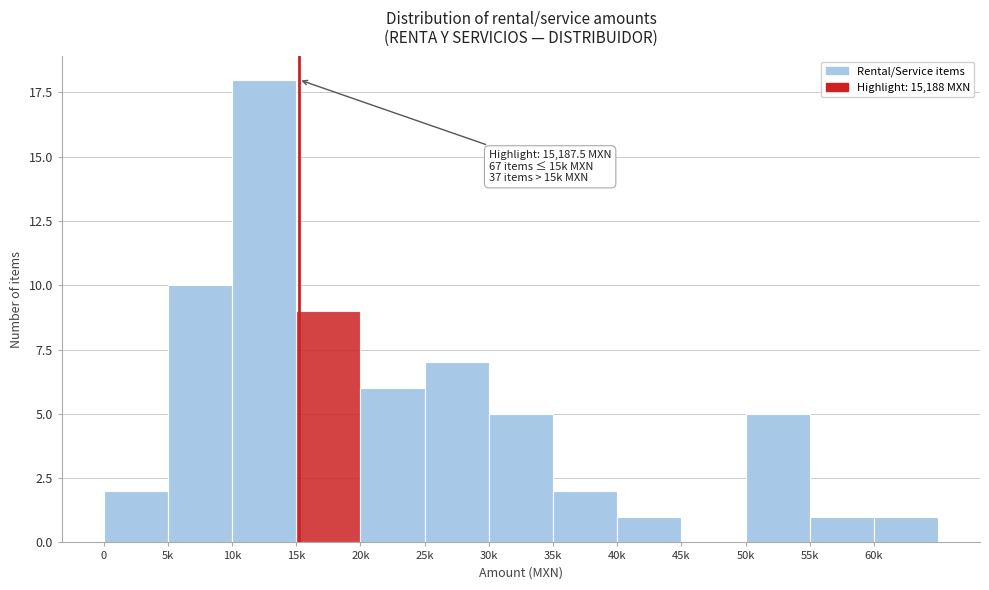

Reading right to left, transcribe all the data shown in this chart.

60k=1	55k=1	50k=5	45k=0	40k=1	35k=2	30k=5	25k=7	20k=6	15k=9	10k=18	5k=10	0=2